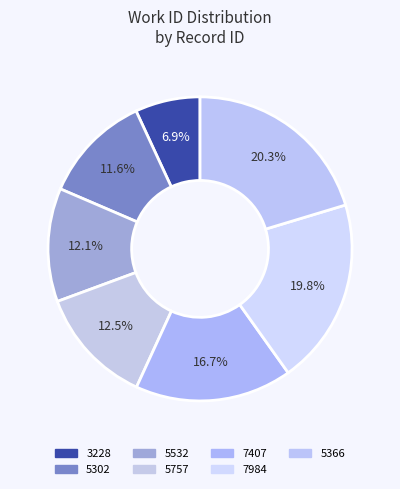

What is the change in value from 7407 to 7984?

+3826